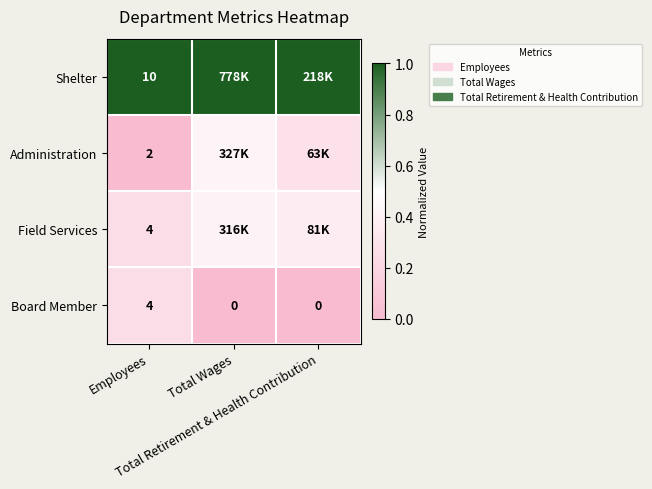

At which label does Administration reach its peak?

Total Wages